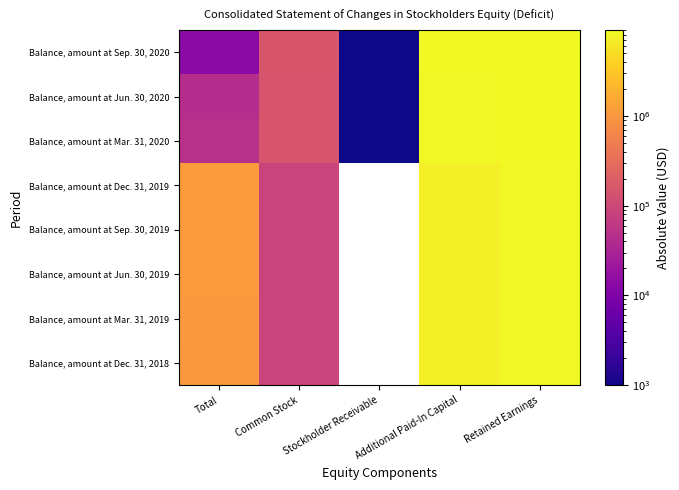

Count the number of categories in the chart.

5